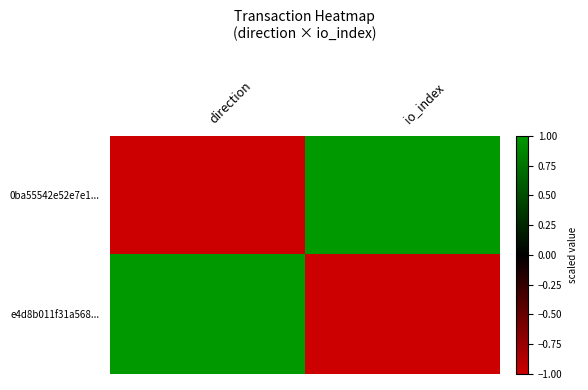

Reading left to right, extract all data points from this chart.

0ba55542e52e7e1...: direction=-1	io_index=1
e4d8b011f31a568...: direction=1	io_index=-1